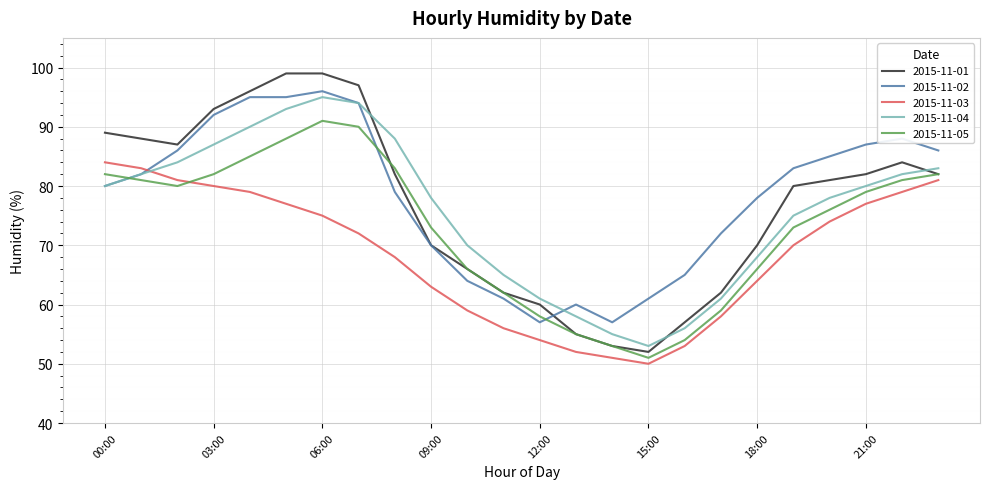

What is the maximum value shown in the chart?

99